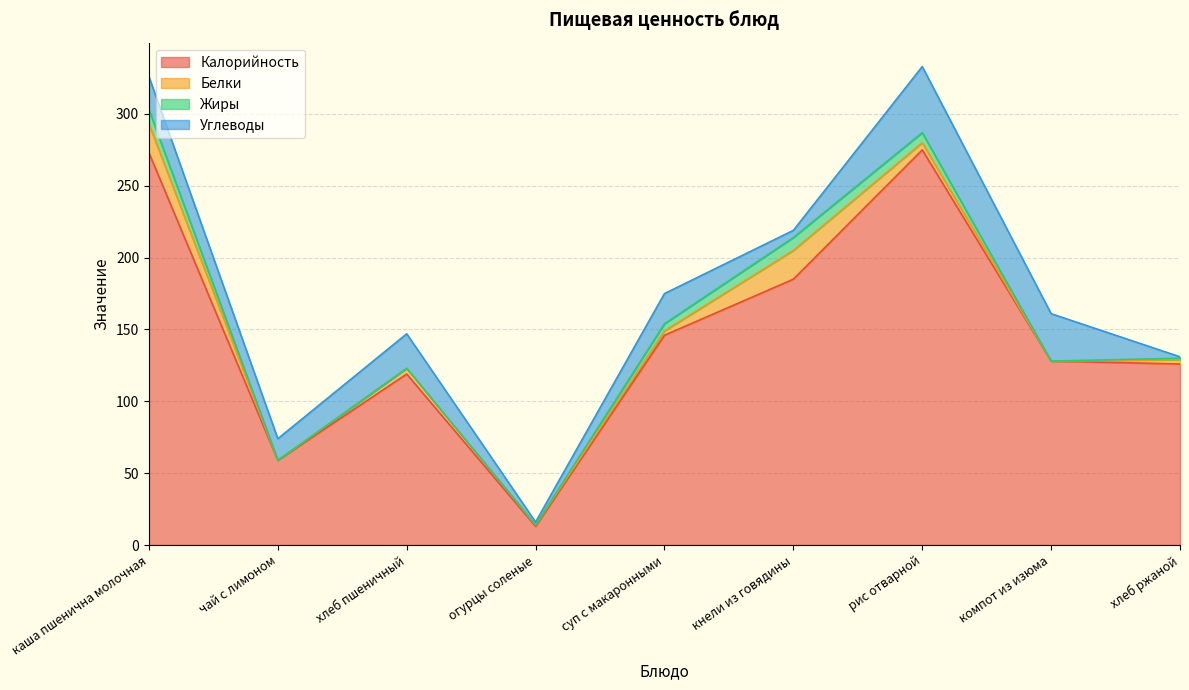

What is the label of the 8th point from the right?

чай с лимоном